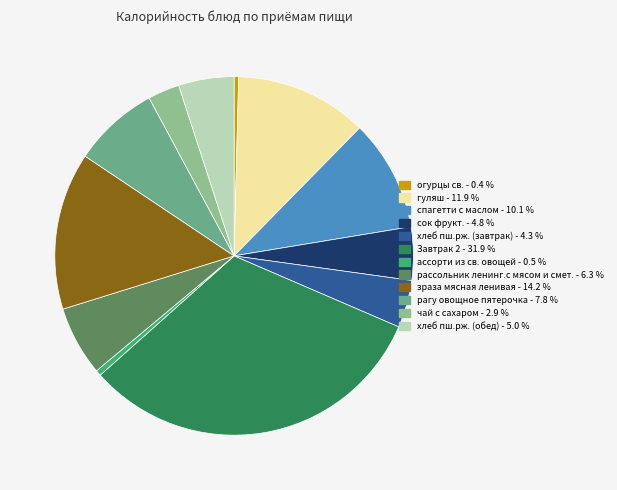

Approximately how many times larger is the value at гуляш compared to сок фрукт.?

2.5